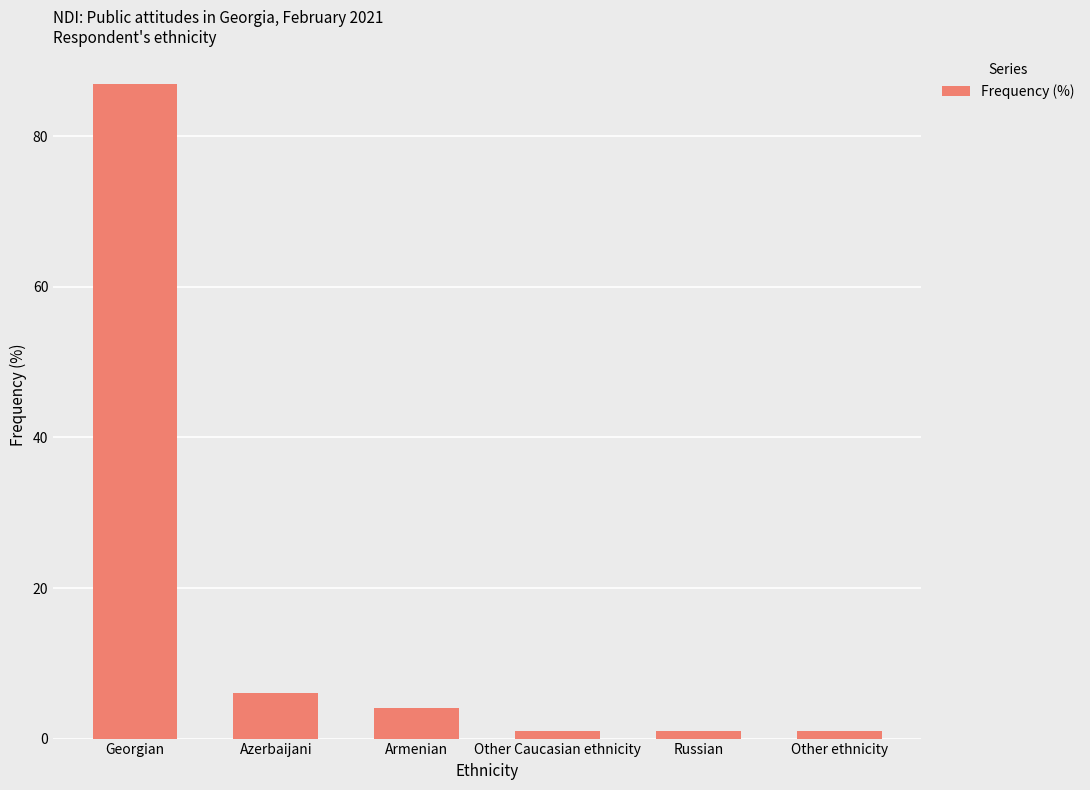

What is the label of the 4th bar from the right?

Armenian